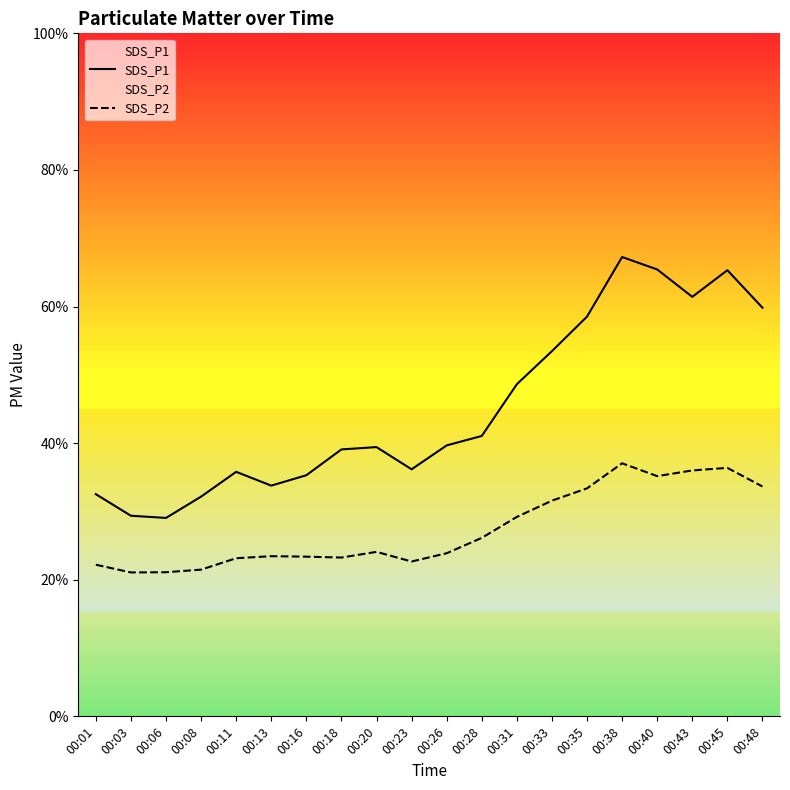

Does the chart have visible grid lines?

No